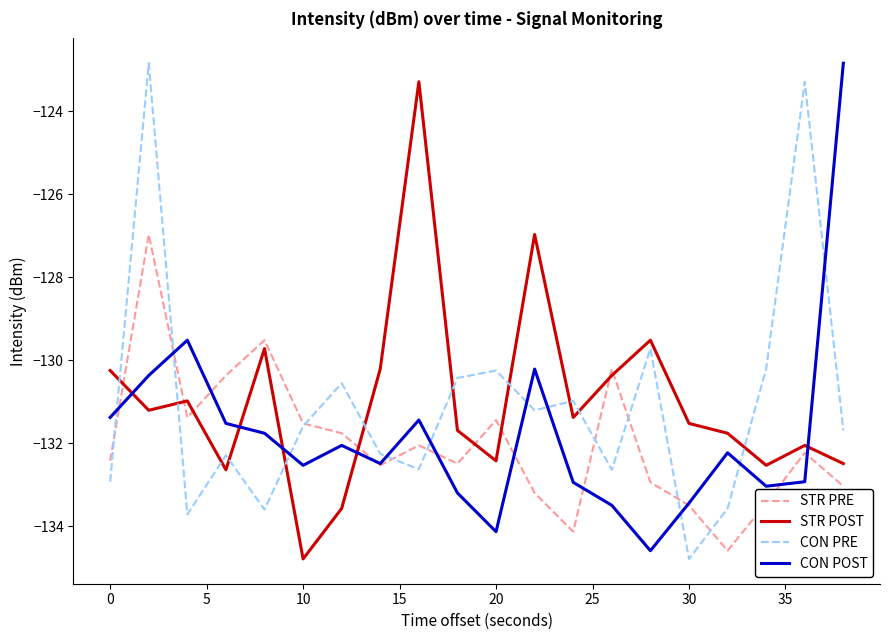

What is the maximum value for CON PRE?

-122.8